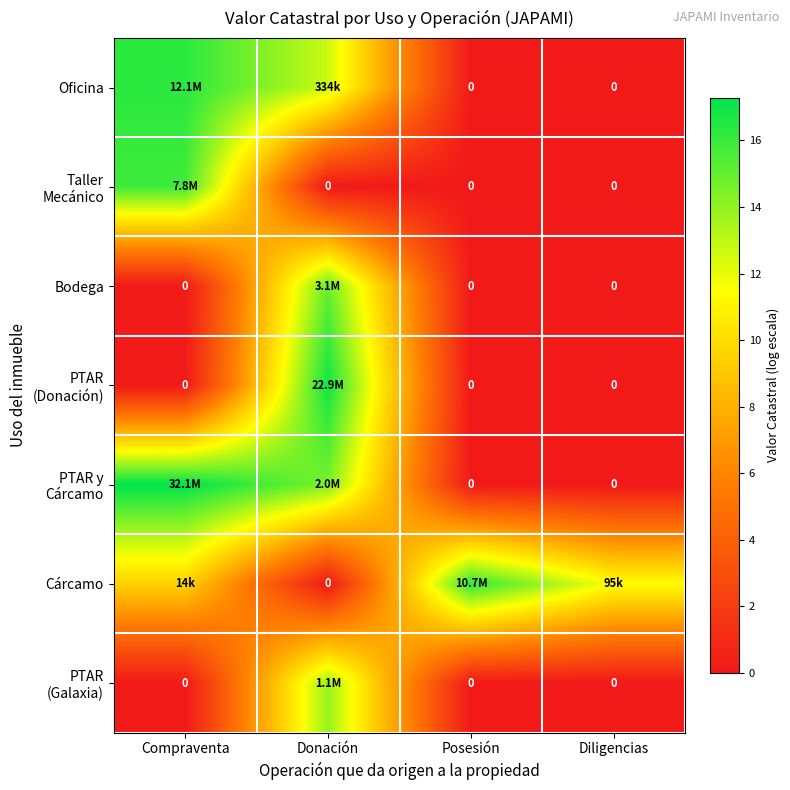

Which label corresponds to the smallest value in the chart?

Posesión